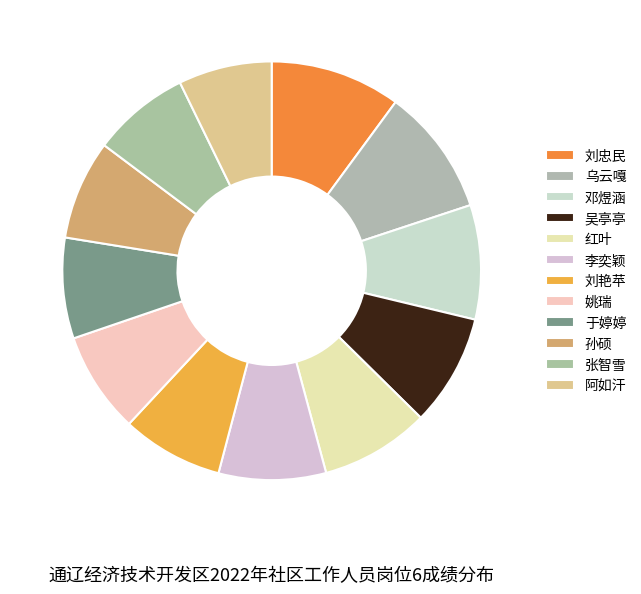

How many segments does this pie chart have?

12